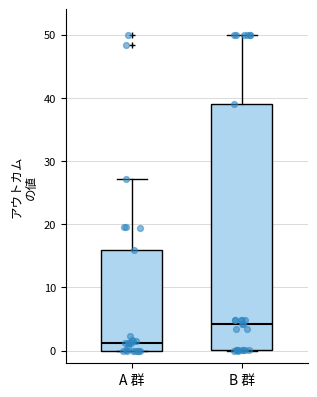

Which box is the tallest, from its lower edge to its upper edge?

B 群